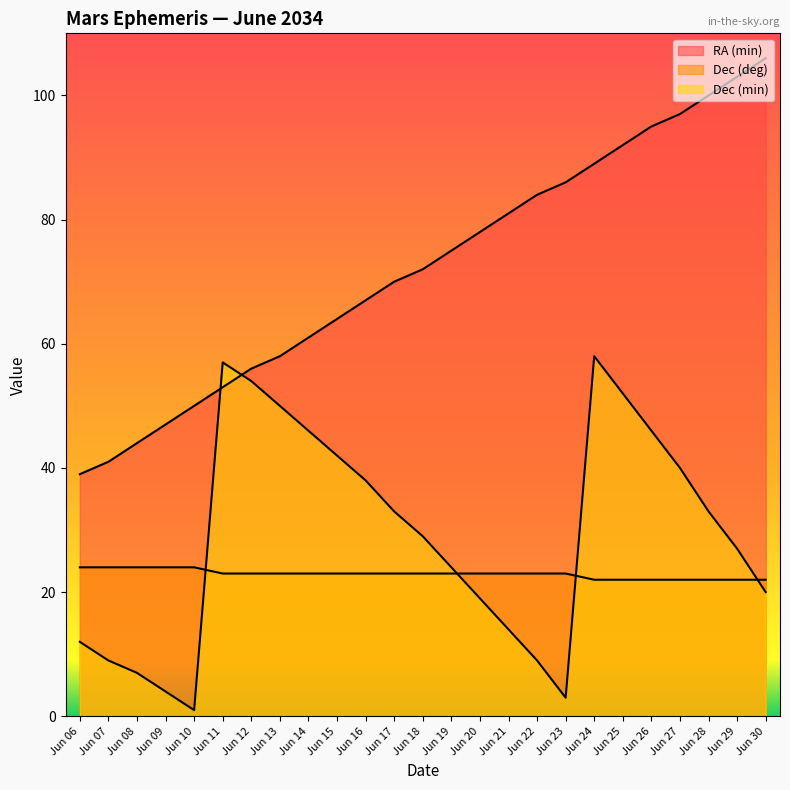

Which category has the highest value across all series?

Jun 30